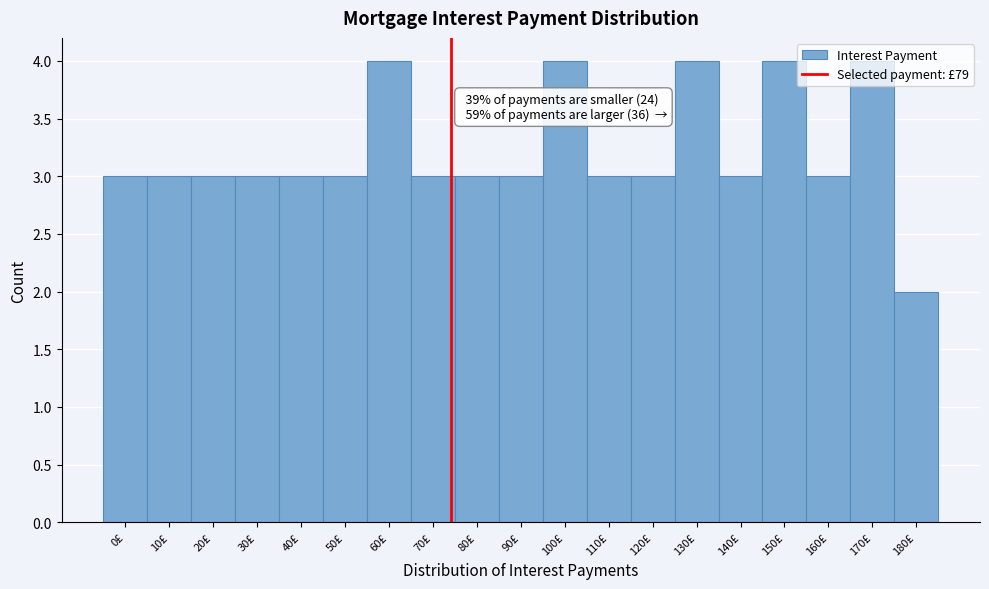

What is the maximum value shown in the chart?

4